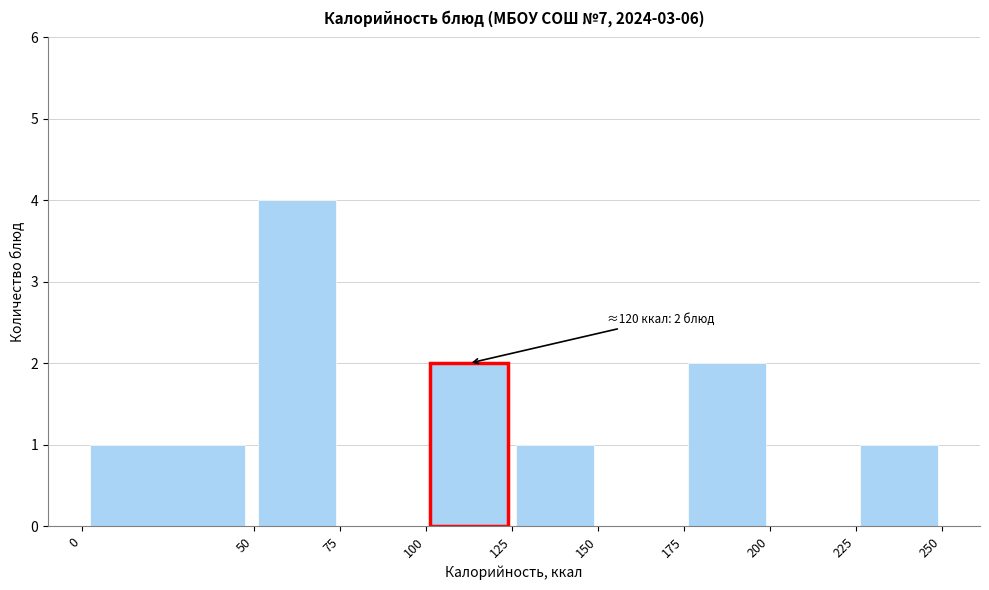

Over which range of the x-axis is the bar tallest?

50 to 75